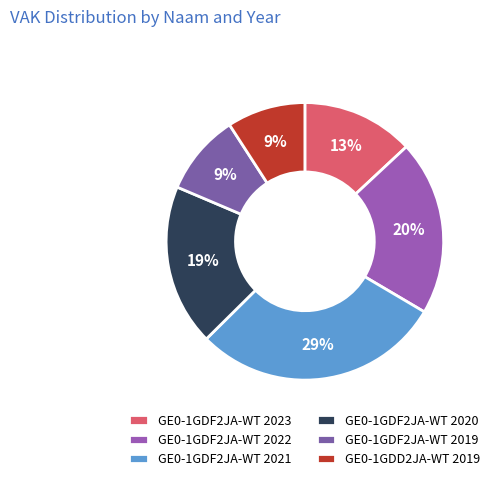

To the nearest percent, what percentage of the pie is GE0-1GDF2JA-WT 2022?

20%